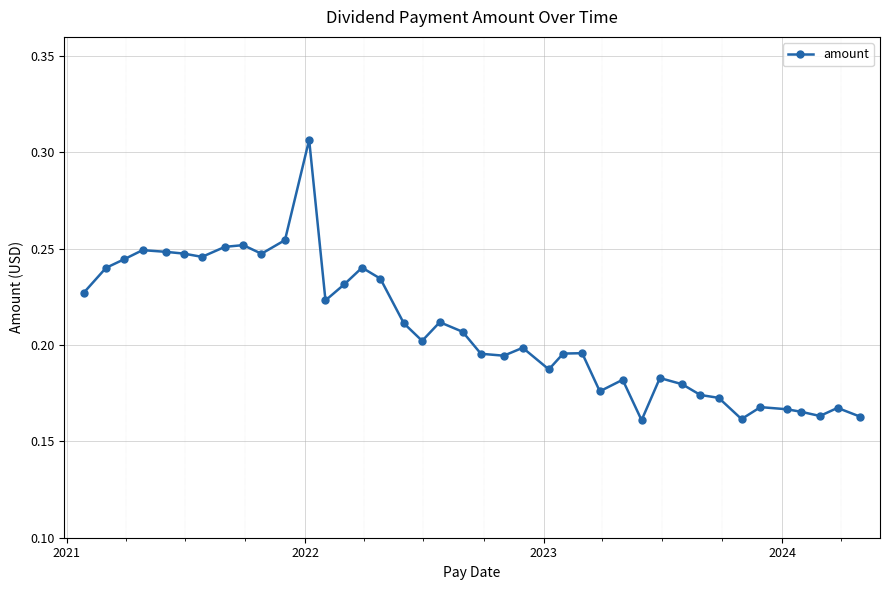

True or false: there are more than 1 points higher than both neighbors.

True